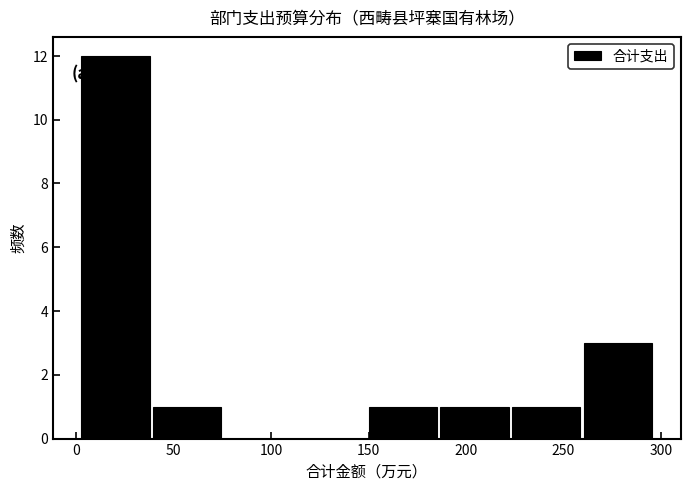

Reading left to right, list every bar in this chart as the range it spans on the x-axis followed by its height. Neither the bar edges nor the heights are printed on the chart, so give them approximately, as read against the axes.

0 to 40: 12
40 to 75: 1
75 to 110: 0
110 to 150: 0
150 to 185: 1
185 to 225: 1
225 to 260: 1
260 to 295: 3